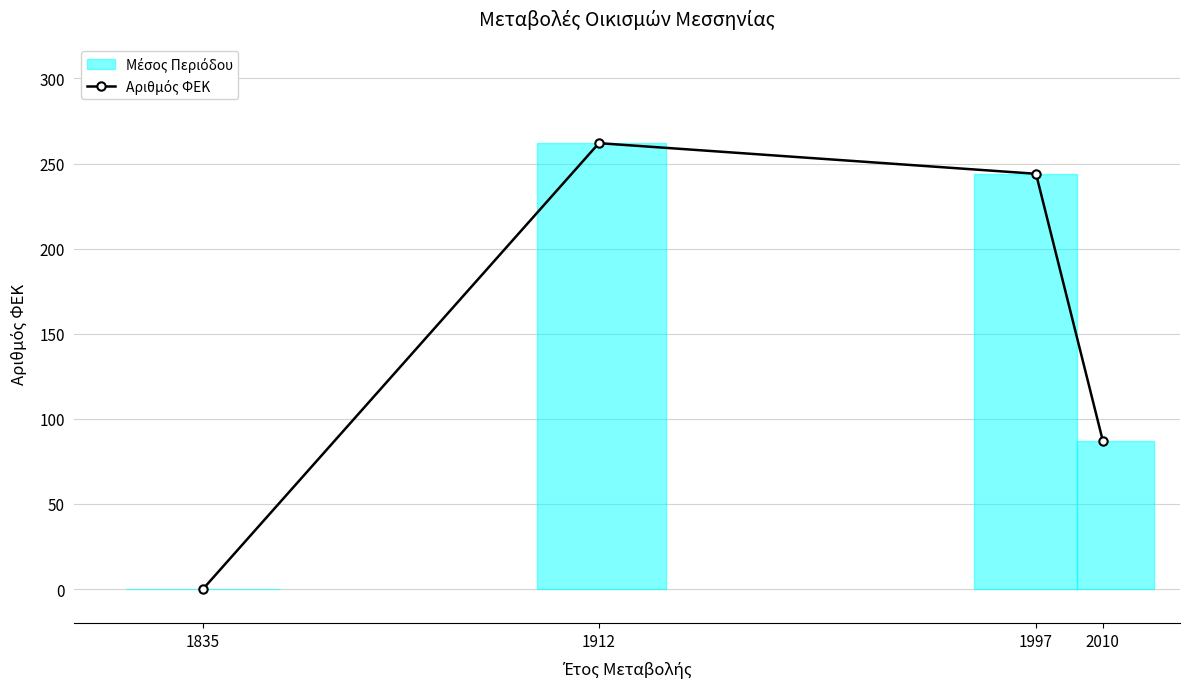

The value at 1997 is 244. True or false?

True